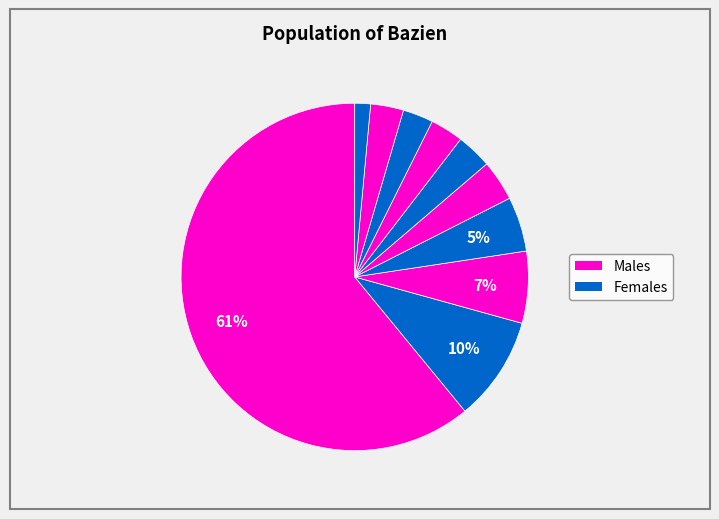

How many segments does this pie chart have?

10